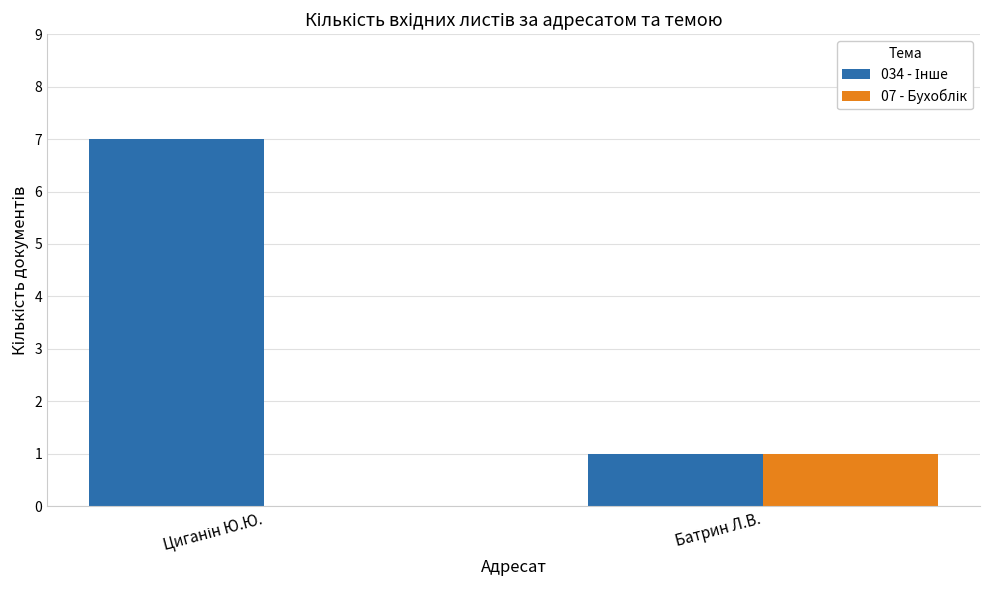

Reading right to left, what are all the values shown in this chart?

034 - Інше: Батрин Л.В.=1	Циганін Ю.Ю.=7
07 - Бухоблік: Батрин Л.В.=1	Циганін Ю.Ю.=0